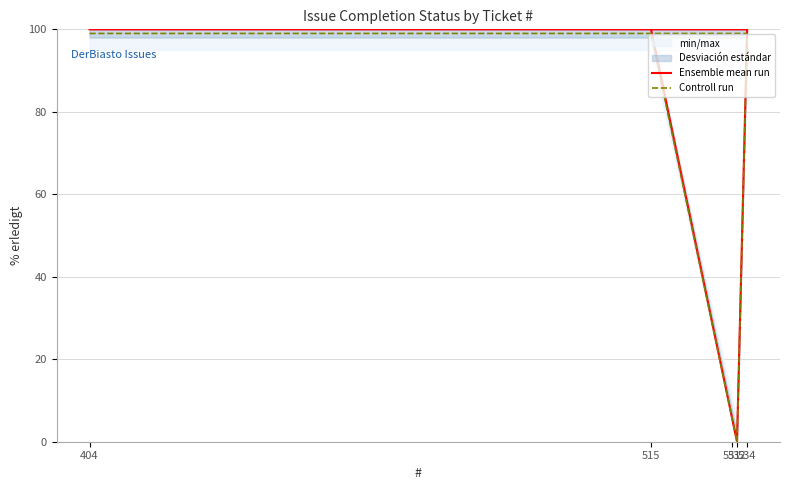

True or false: Controll run and Ensemble mean run cross at least once.

False